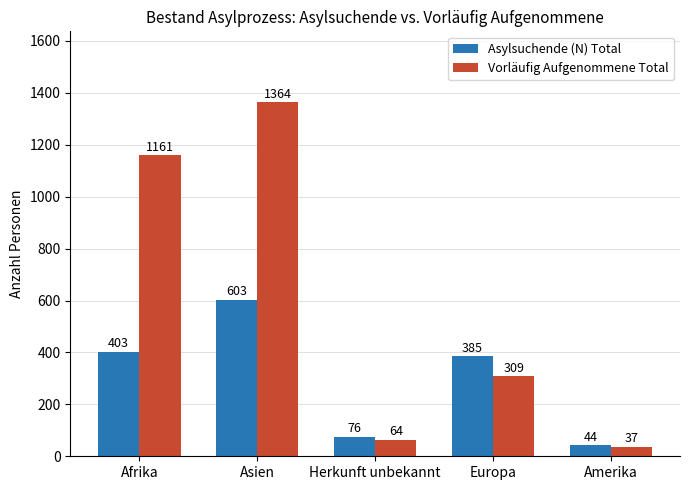

What is the sum of all Vorläufig Aufgenommene Total values?

2935